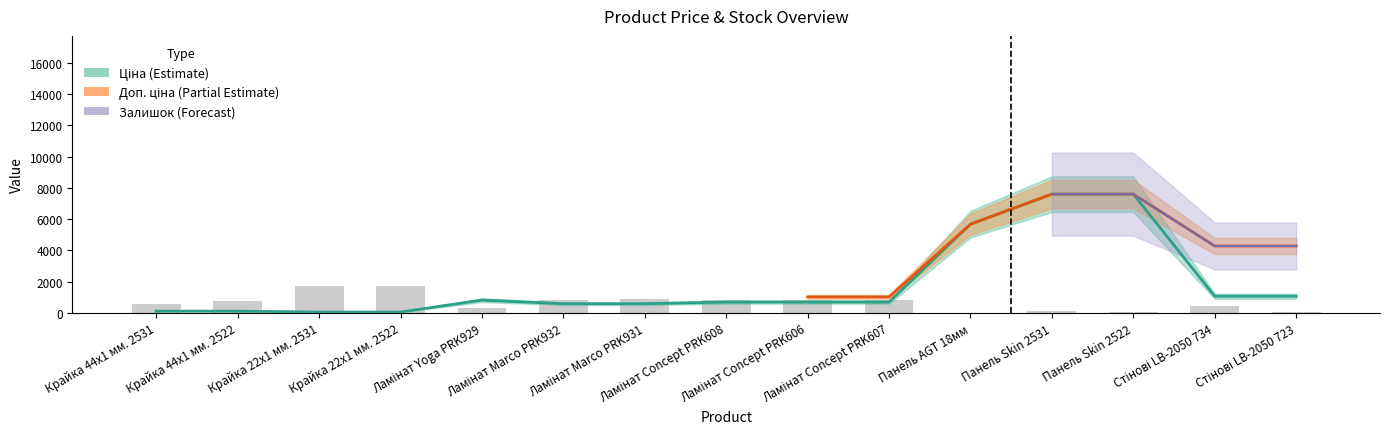

What position from the right is Стінові LB-2050 723?

1